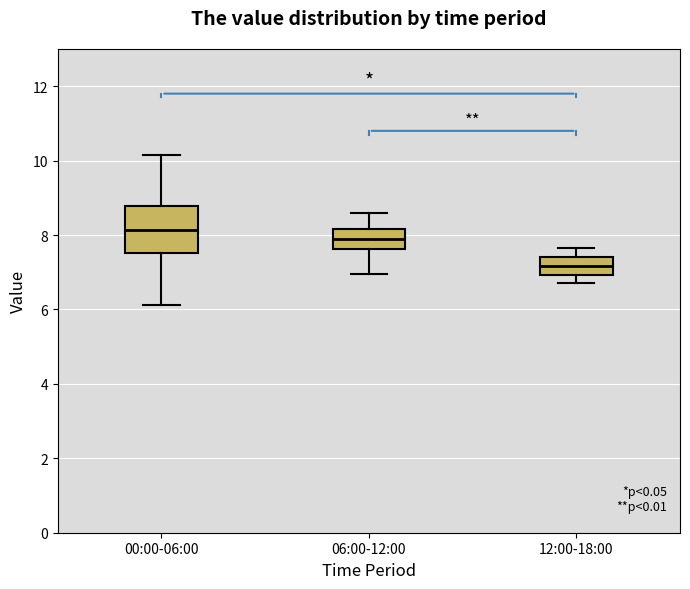

Which box is the tallest, from its lower edge to its upper edge?

00:00-06:00